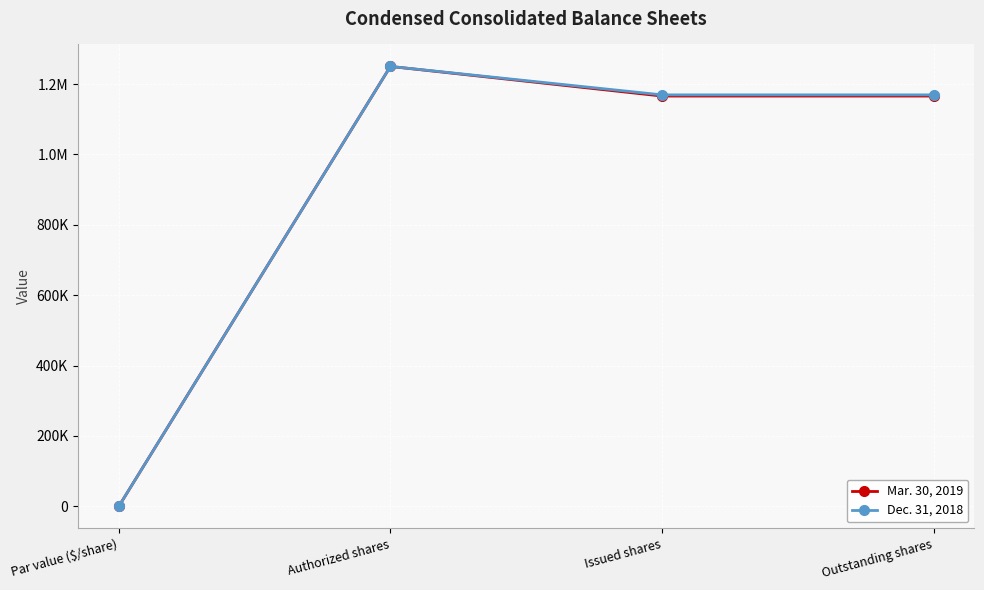

What is the label of the 1st point from the right?

Outstanding shares